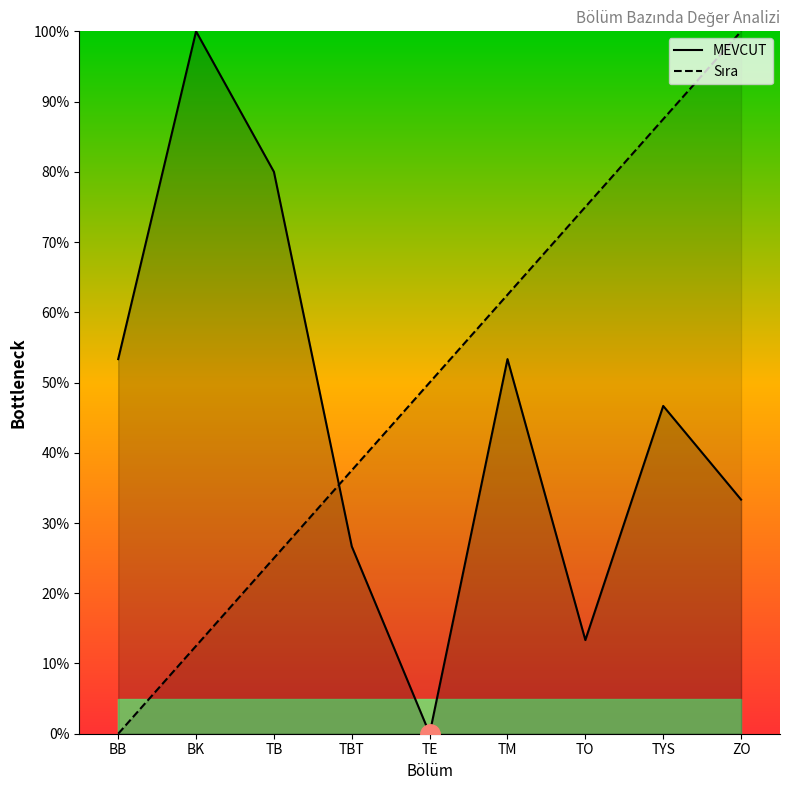

What is the difference between the MEVCUT values at TBT and TYS?

20.0